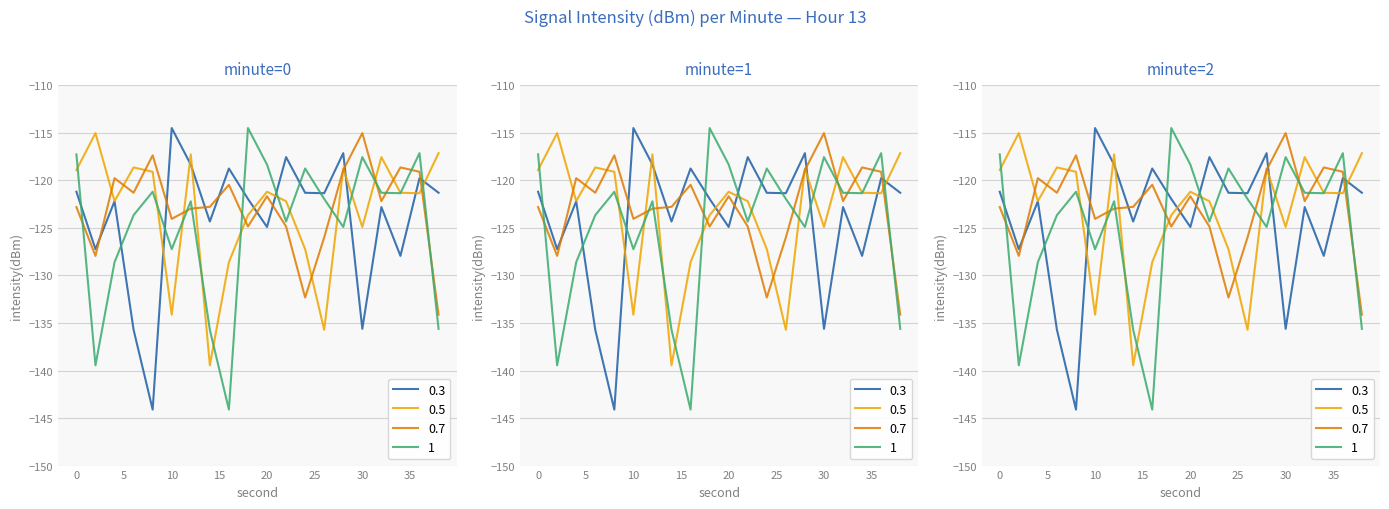

What is the total value across all series at 12?

-480.8